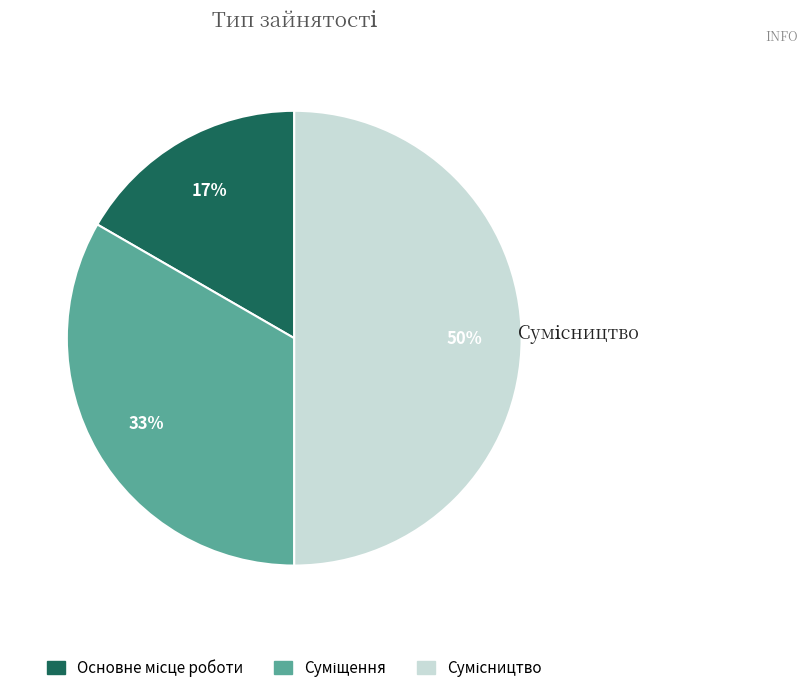

To the nearest percent, what is the difference between the largest and smallest slice percentages?

33%